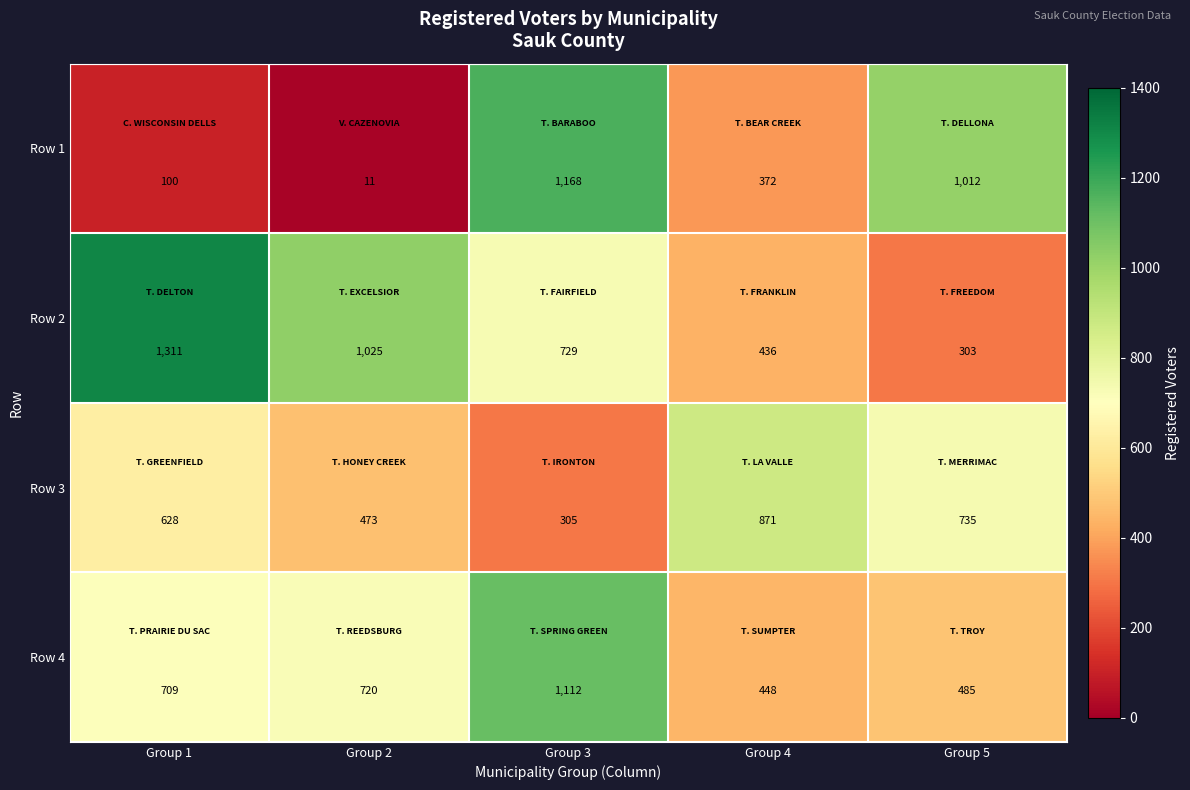

What is the total value across all series at Group 1?

2748